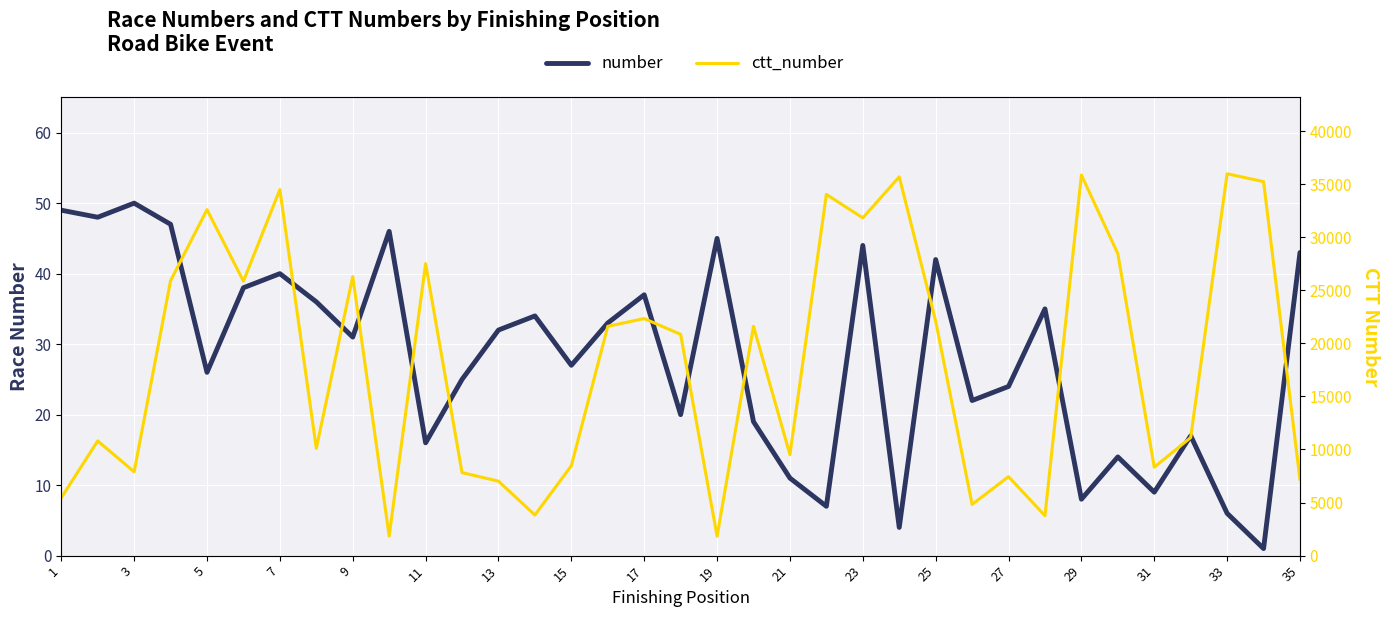

Count the number of data series in this chart.

2